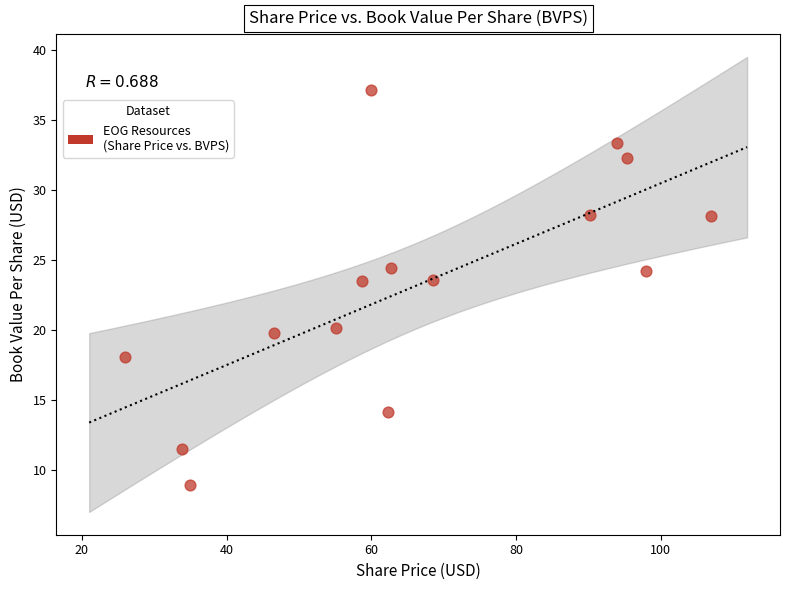

What is the range of Y values (max minus min)?

28.3